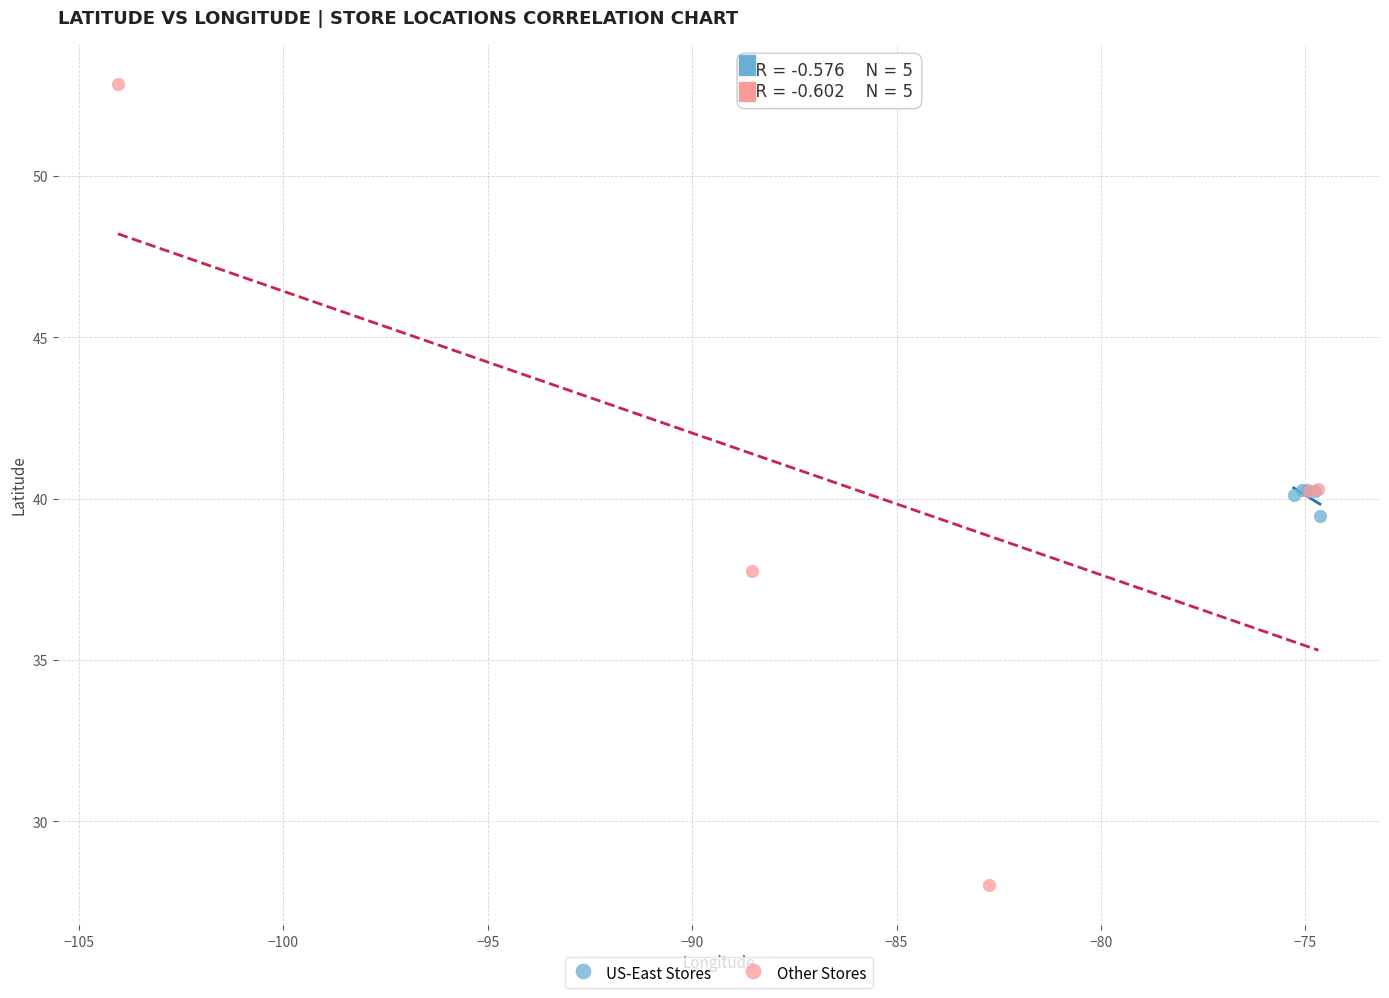

Which series has the largest Y range (max minus min)?

Other Stores